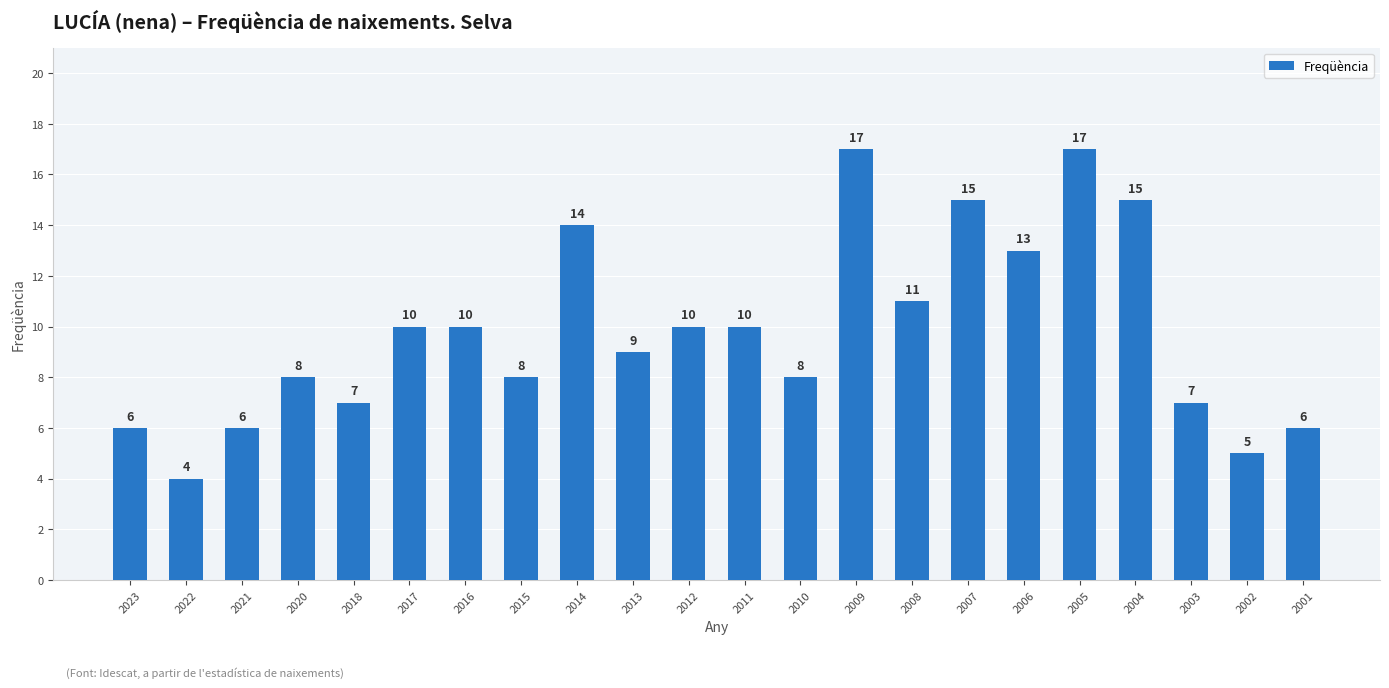

Reading left to right, transcribe all the data shown in this chart.

6	4	6	8	7	10	10	8	14	9	10	10	8	17	11	15	13	17	15	7	5	6